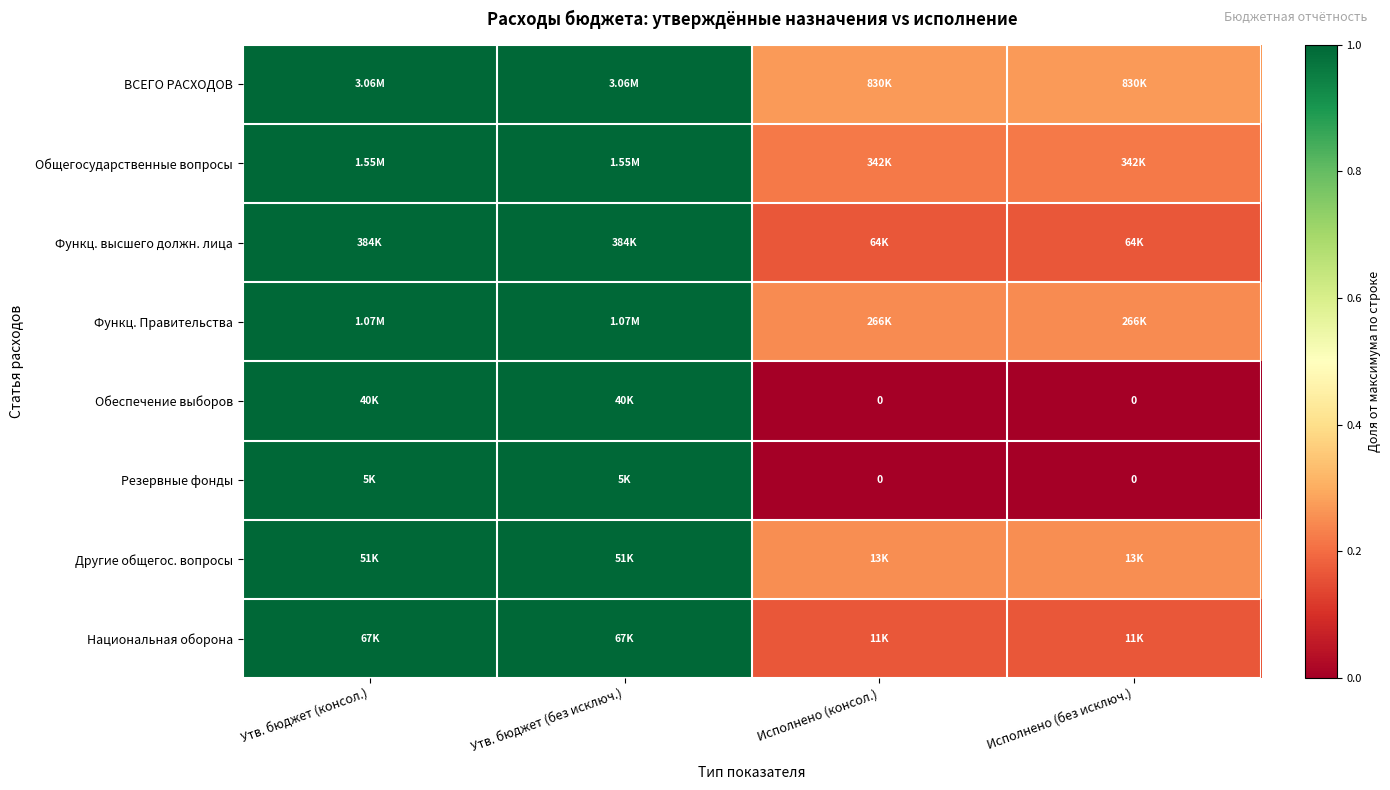

At how many categories does at least one series exceed 0?

4